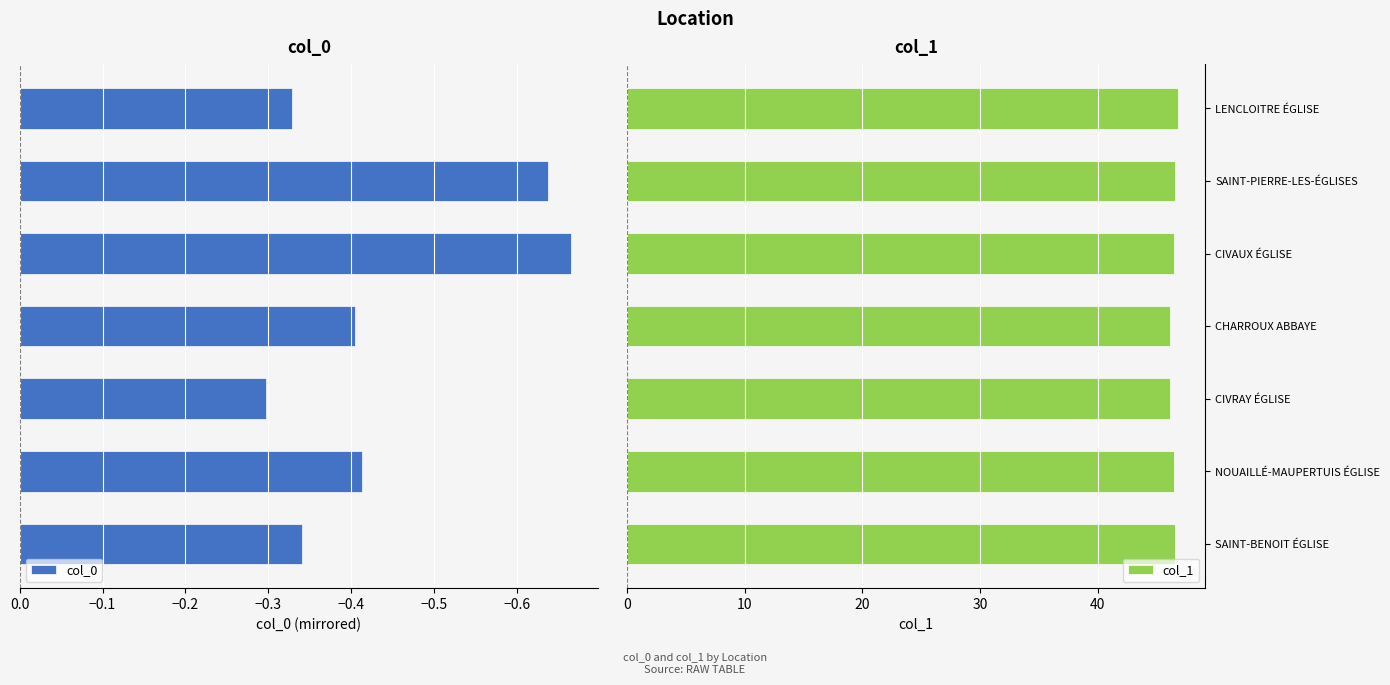

What is the value of the col_0 bar at the 7th from the left?

-0.3